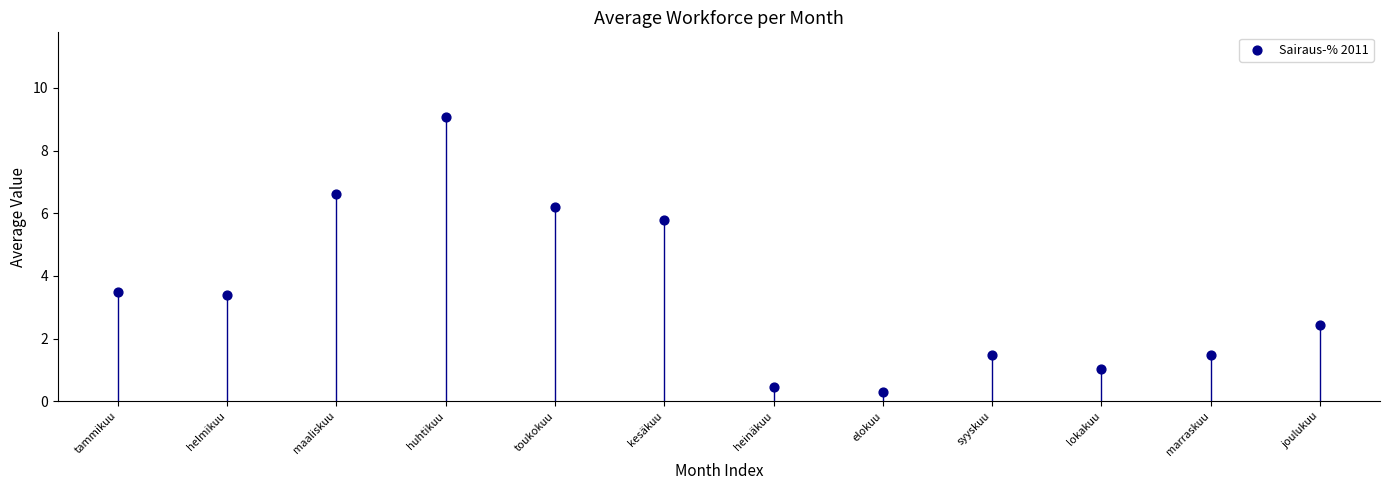

What Y value in the scatter plot is closest to 4?

3.5